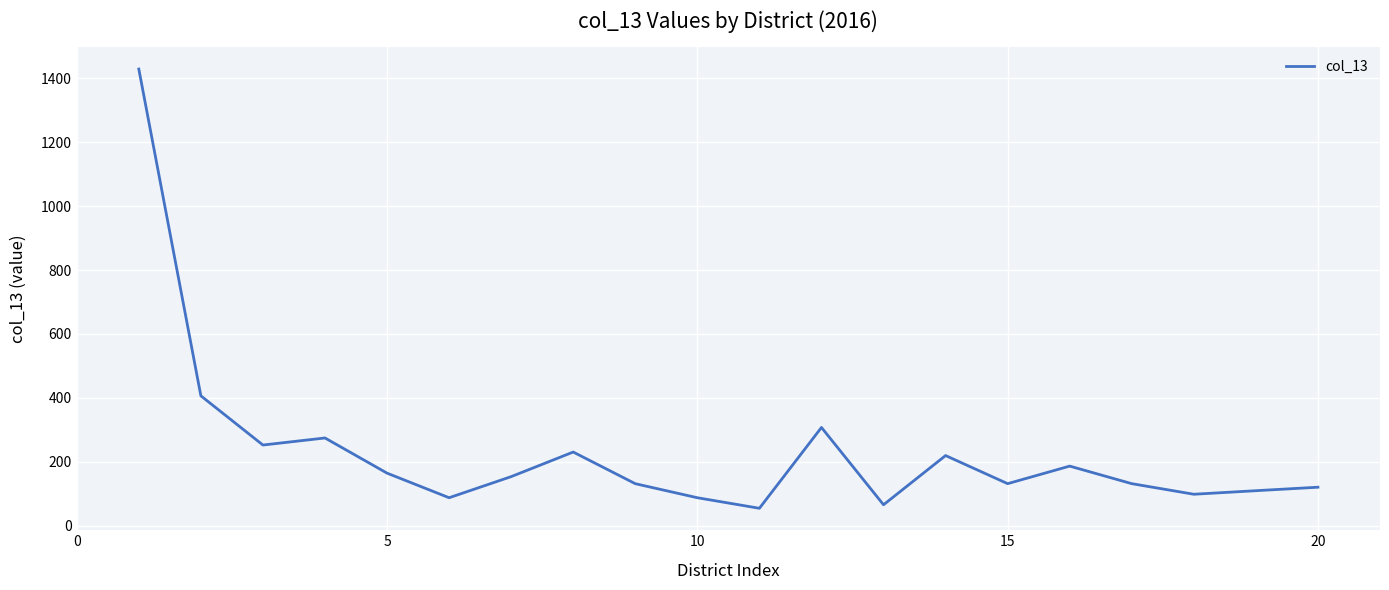

What is the greatest value displayed?

1428.5